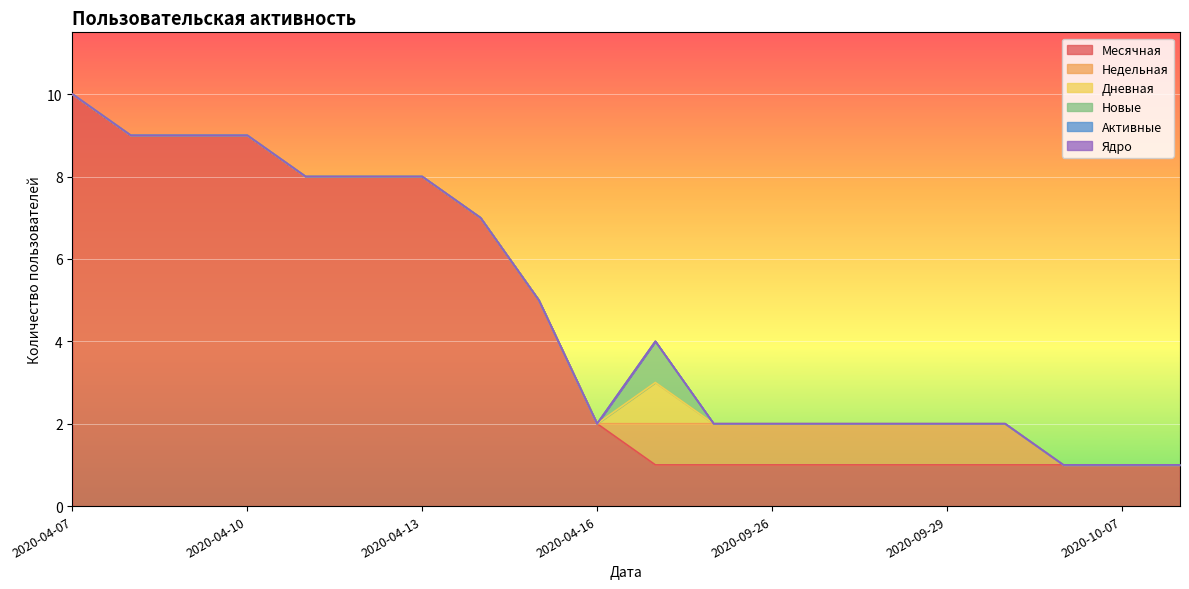

Is the value of Активные at 2020-04-08 greater than the value of Ядро at 2020-04-10?

No